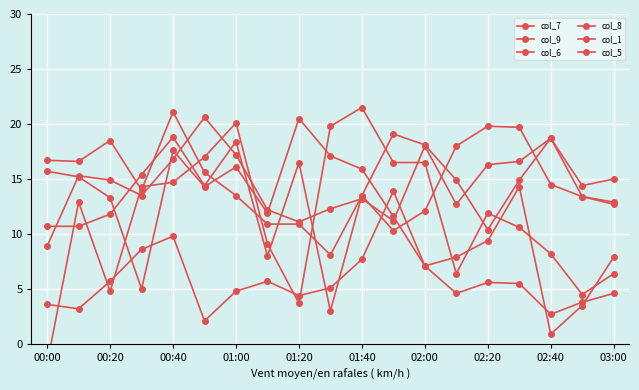

Does the chart display data point markers on the line(s)?

Yes